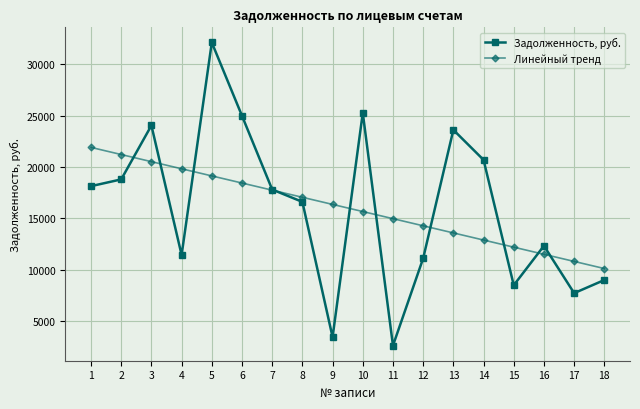

Which category has the highest value across all series?

5